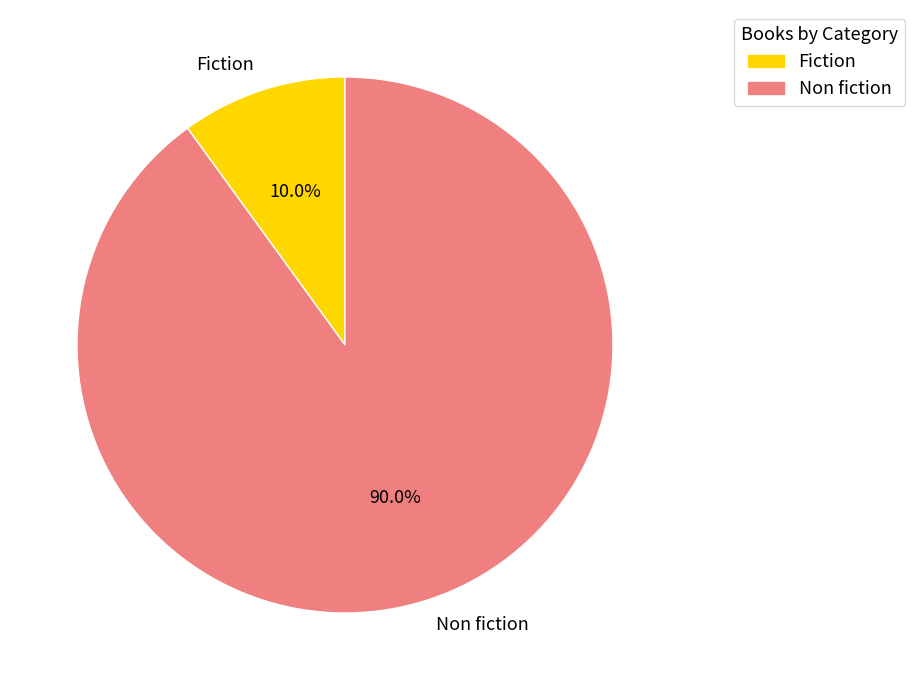

What is the ratio of the value at Non fiction to the value at Fiction?

9.0